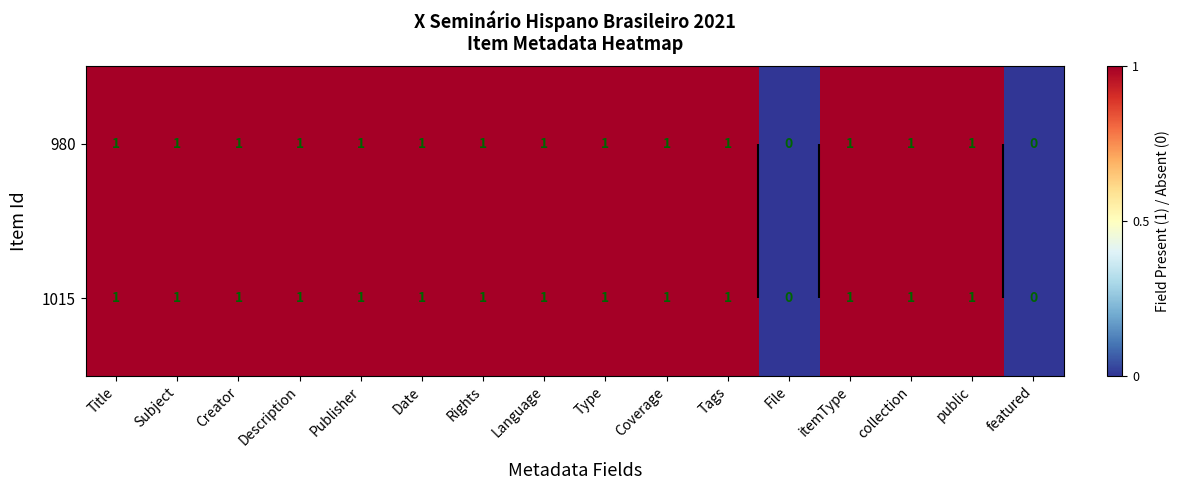

Rank the series at Tags from highest to lowest value.

980, 1015